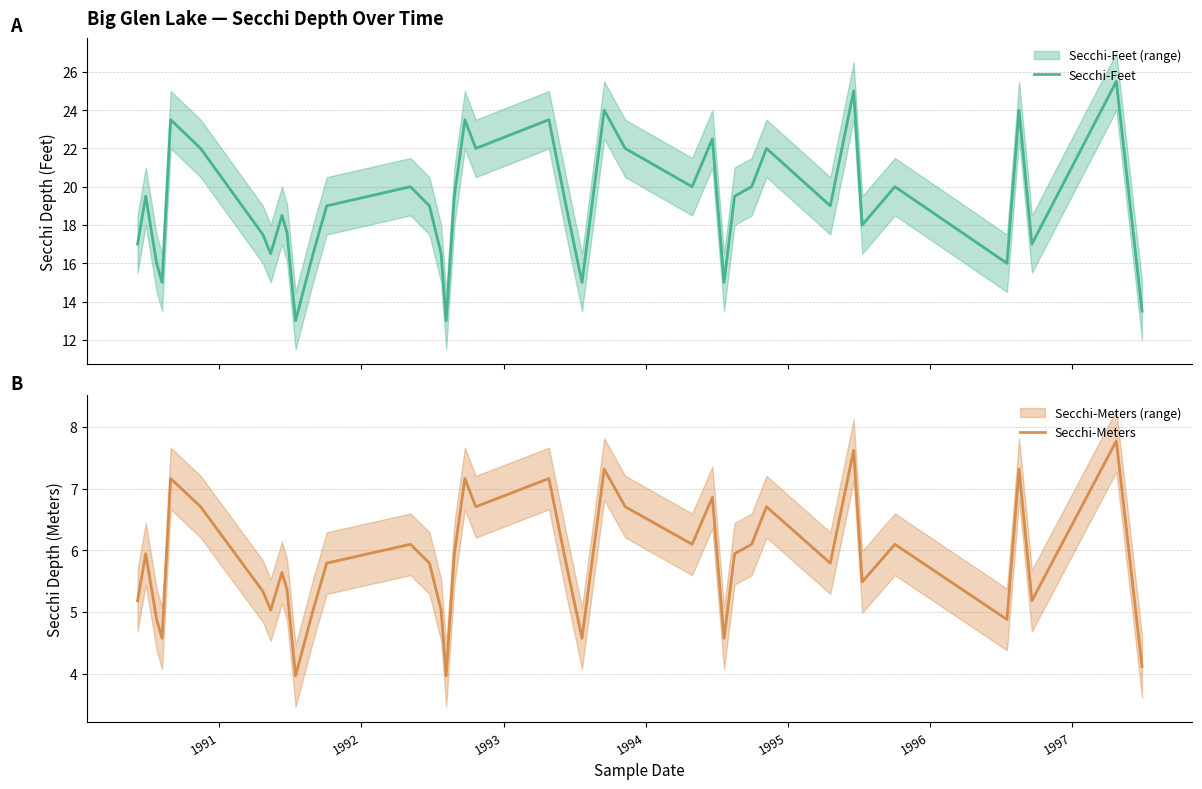

What is the minimum value for Secchi-Feet?

13.0